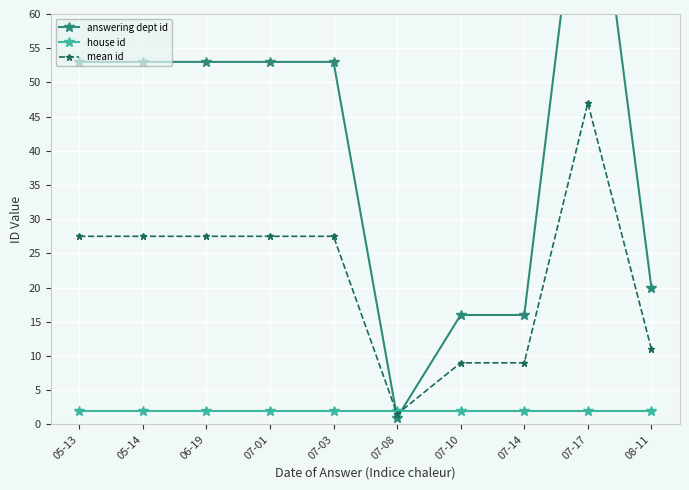

Rank the series by their average value, from highest to lowest.

answering dept id, mean id, house id